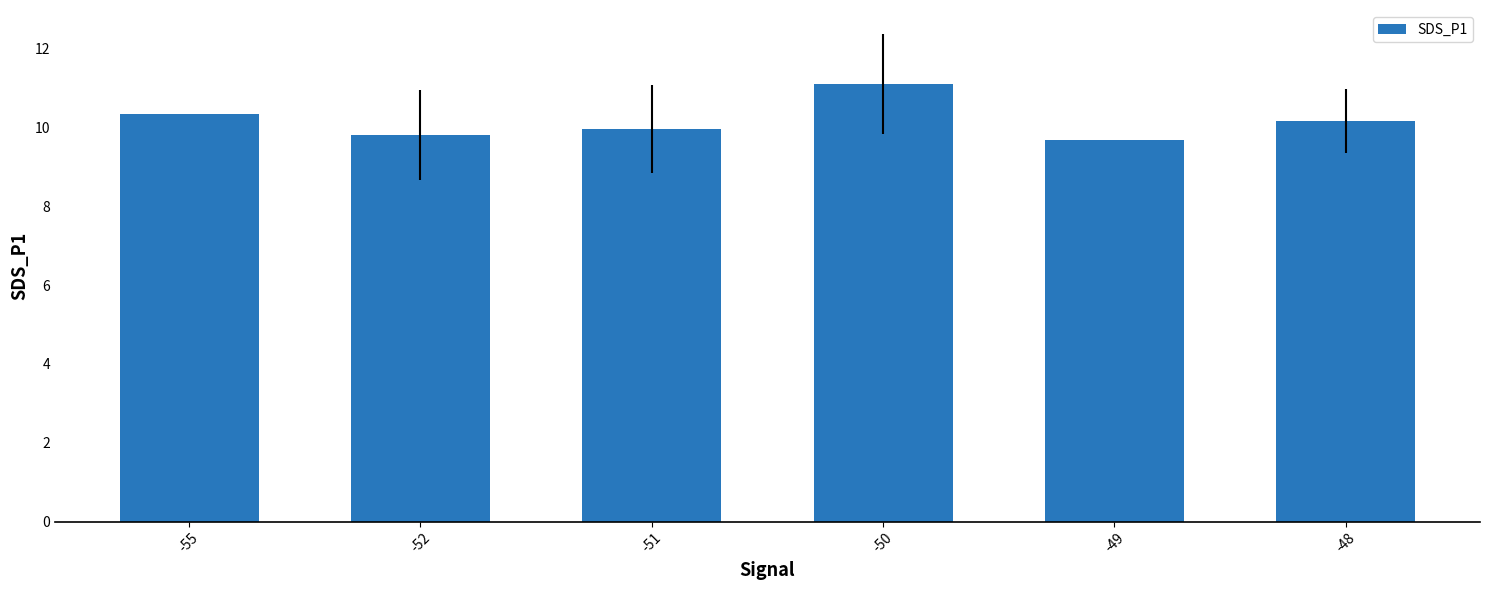

What is the value of the 6th bar from the left?

10.2